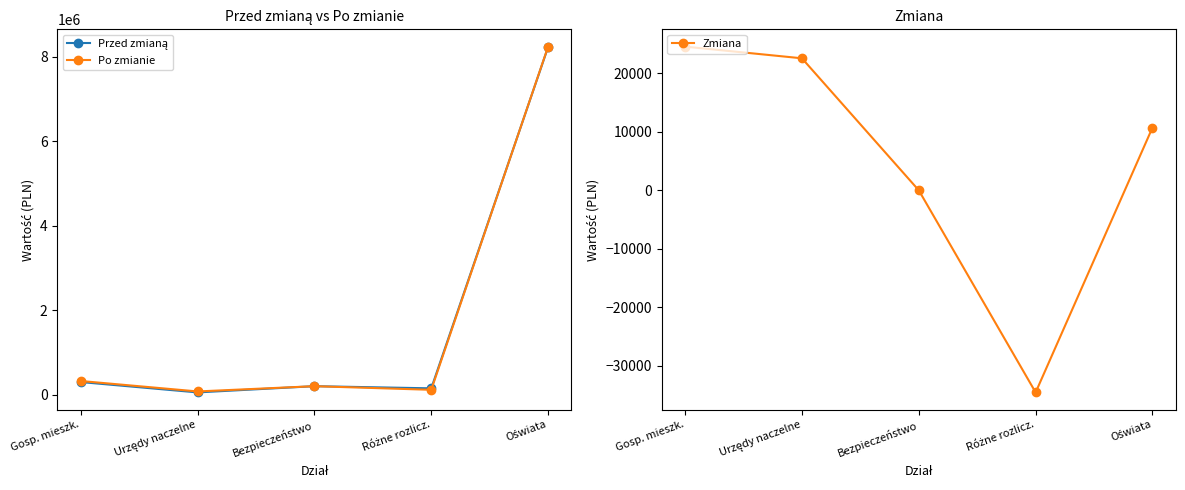

The Zmiana series shows 22600.0 at Urzędy naczelne. True or false?

True